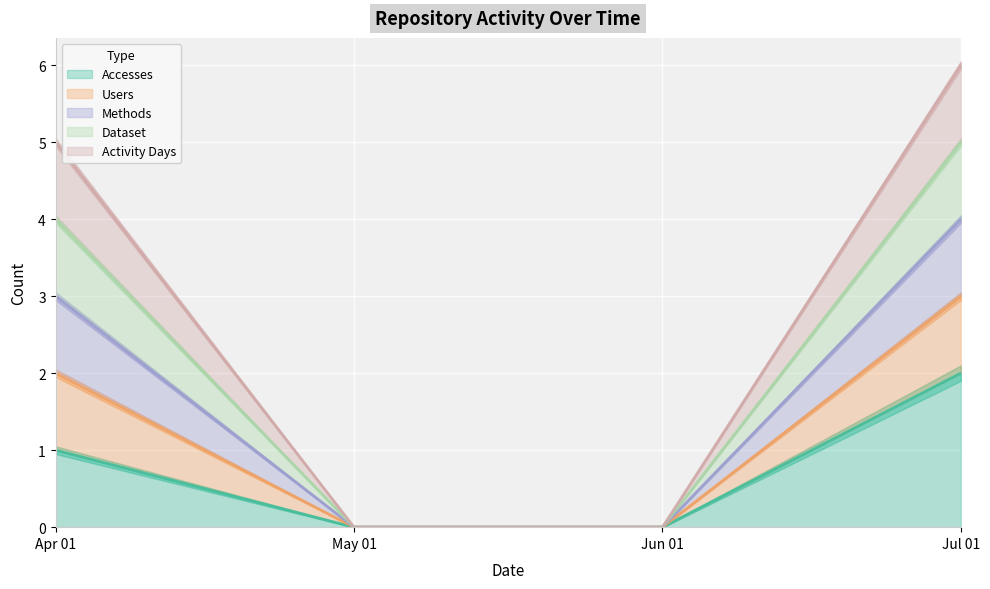

Which category has the highest value in the Accesses series?

Jul 01